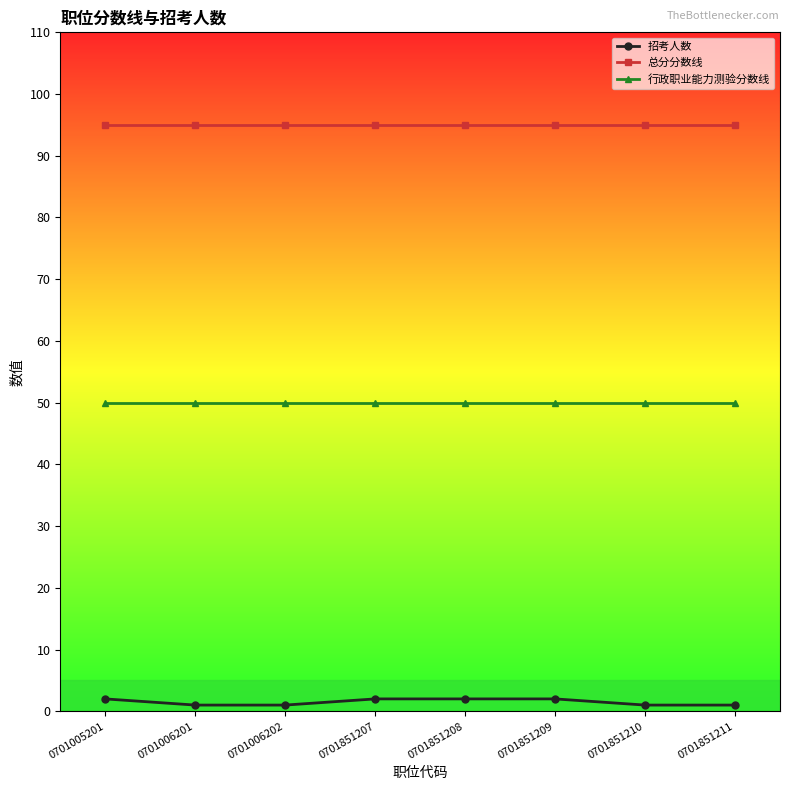

At how many categories does at least one series exceed 62?

8